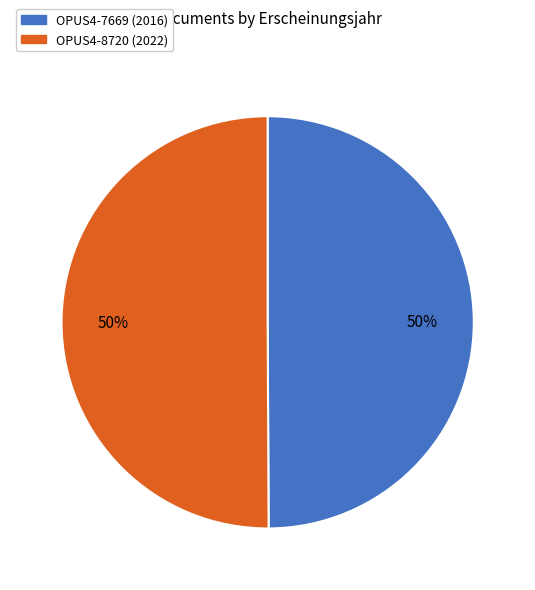

How many slices are in this pie chart?

2